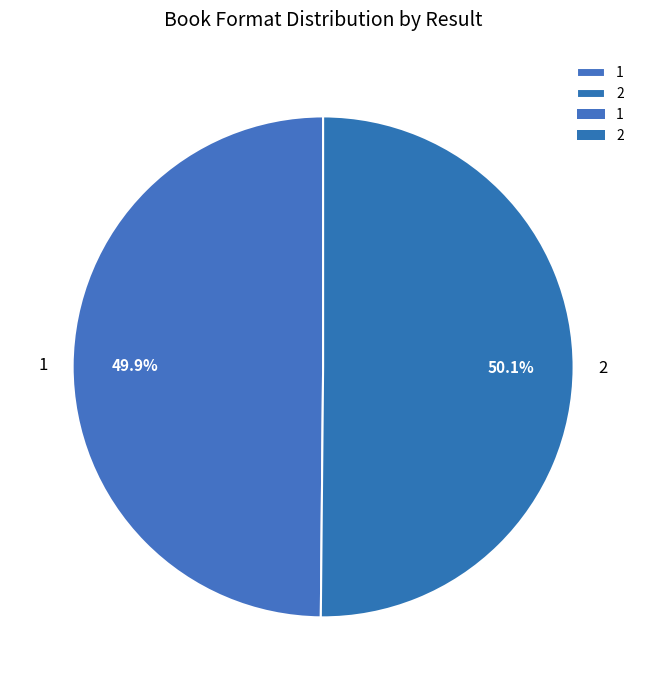

What portion of the pie excludes 1?

50.1%